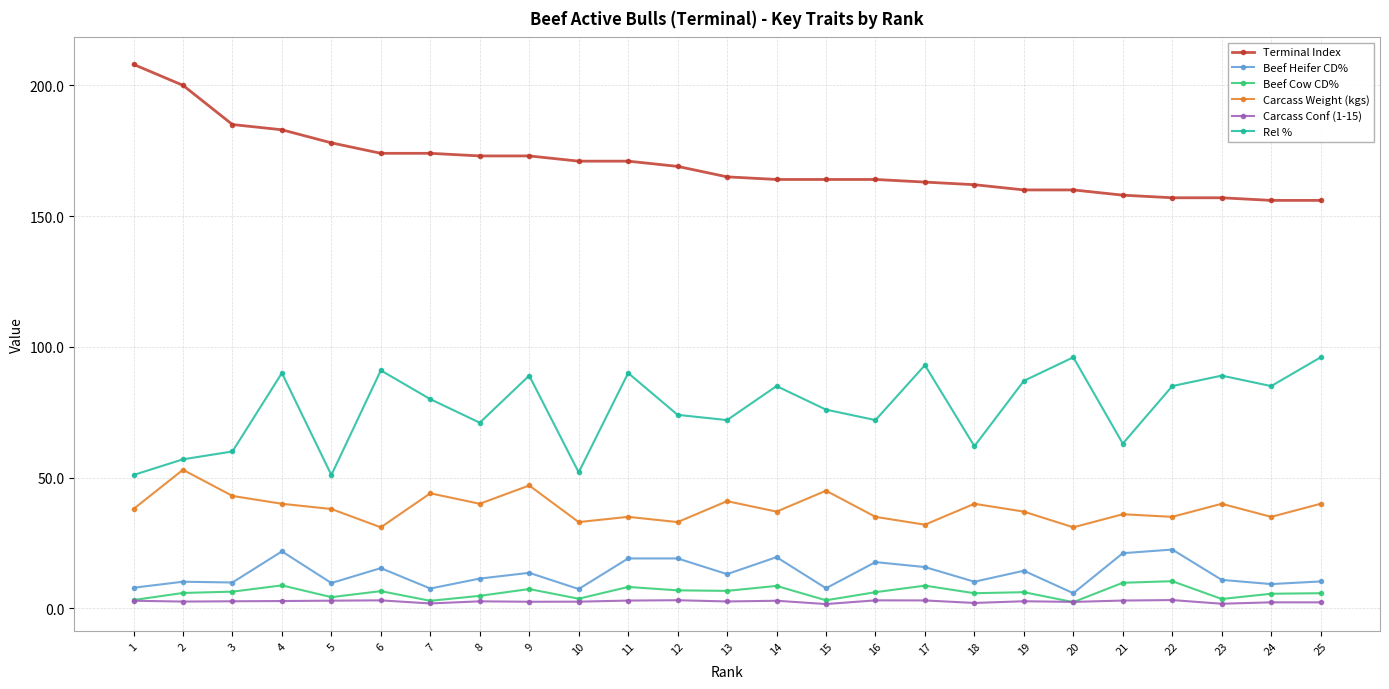

At which category does Rel % reach its first local valley?

5